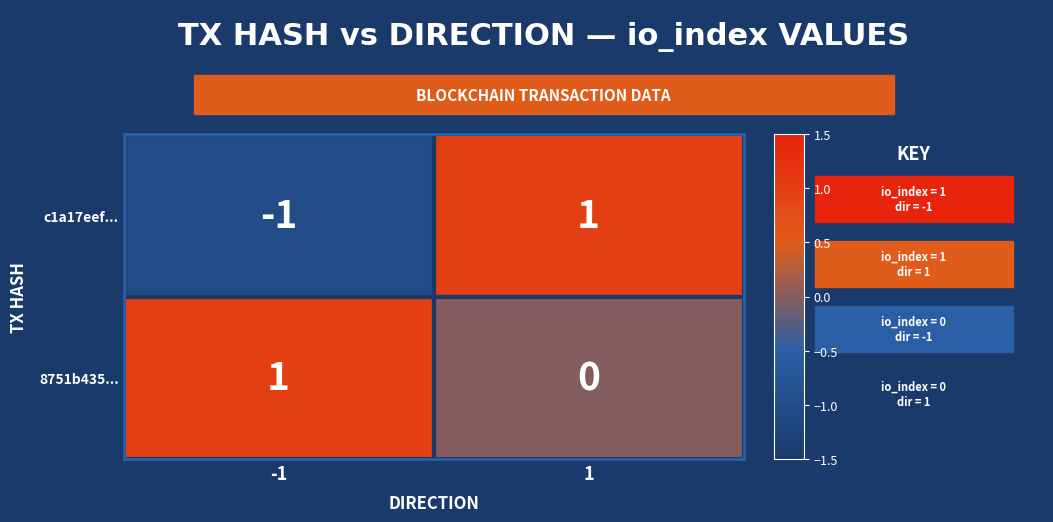

Rank the categories by 8751b435... value from lowest to highest.

1, -1